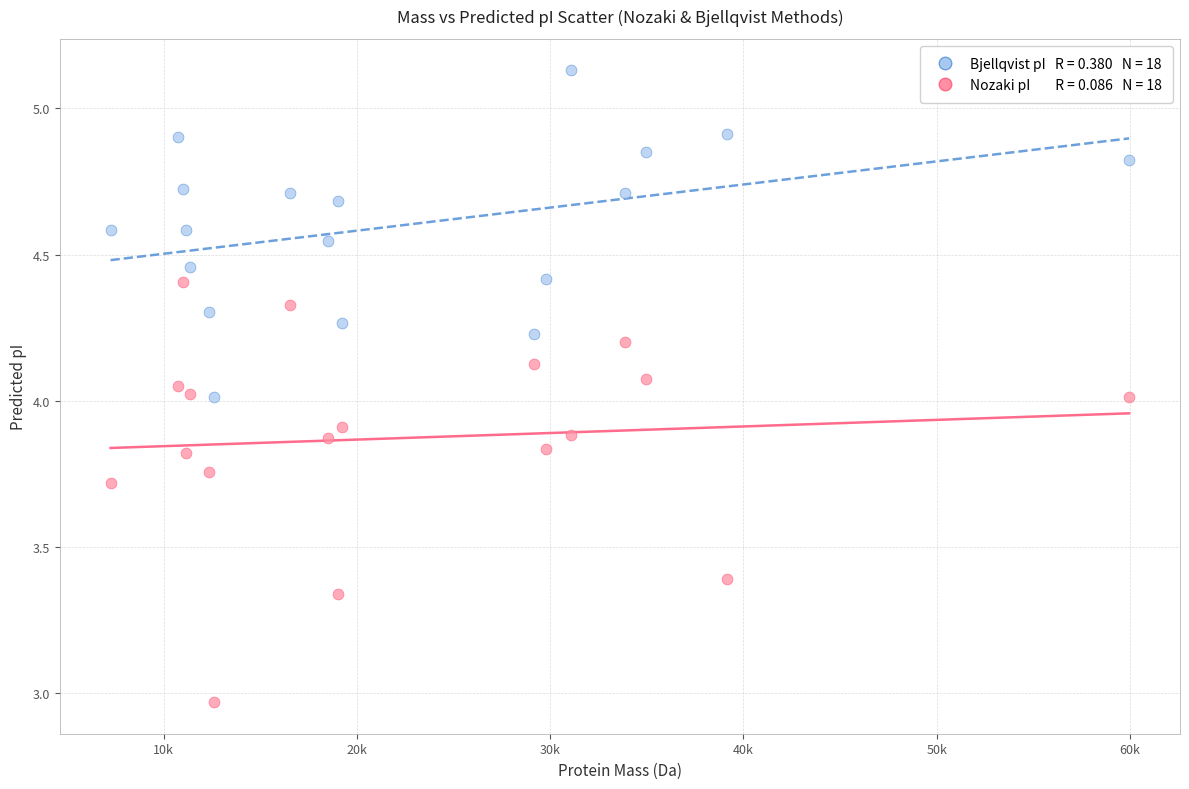

Across all data points, what is the range of X values (max minus min)?

52702.7